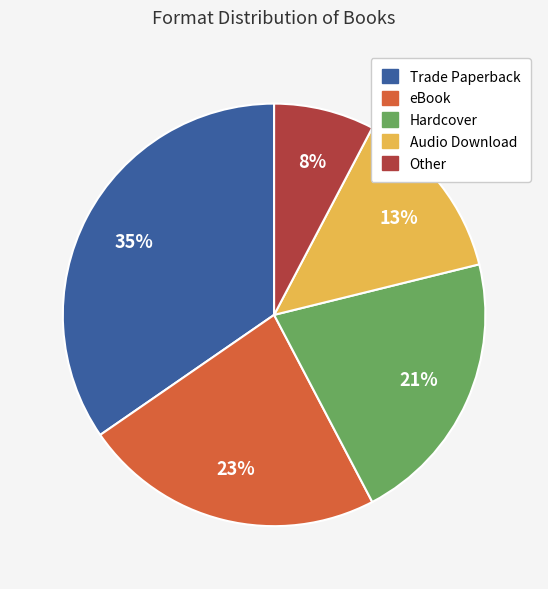

What is the smallest slice in the pie chart?

Other